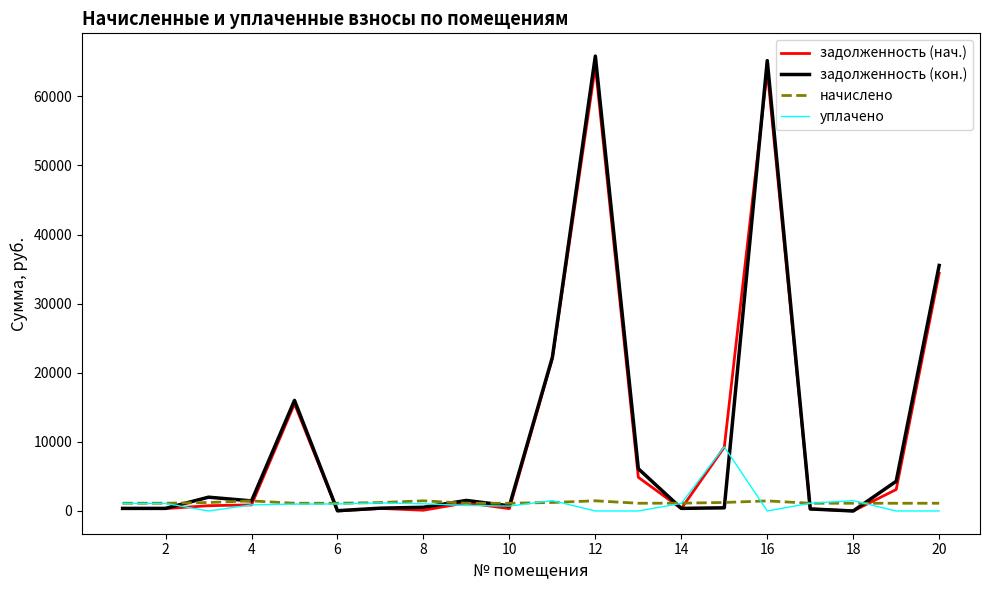

Which series has the widest spread of values?

задолженность (кон.)